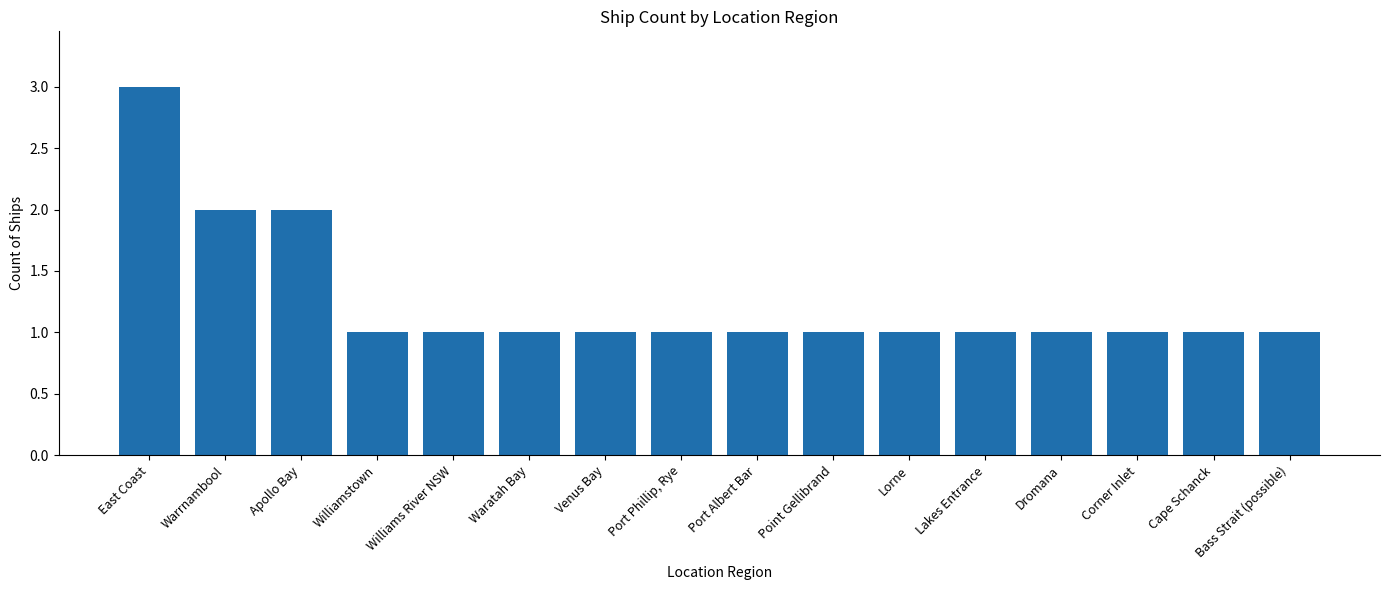

What is the change in value from Apollo Bay to Cape Schanck?

-1